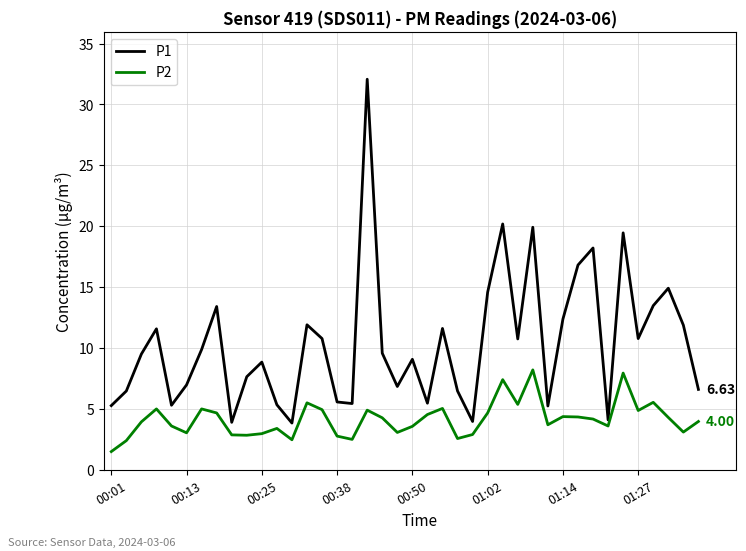

At how many categories does at least one series exceed 18?

5